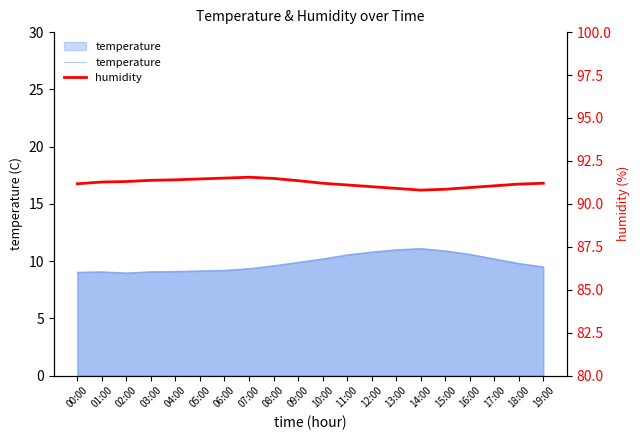

What value does the humidity series have at 14:00?

90.8